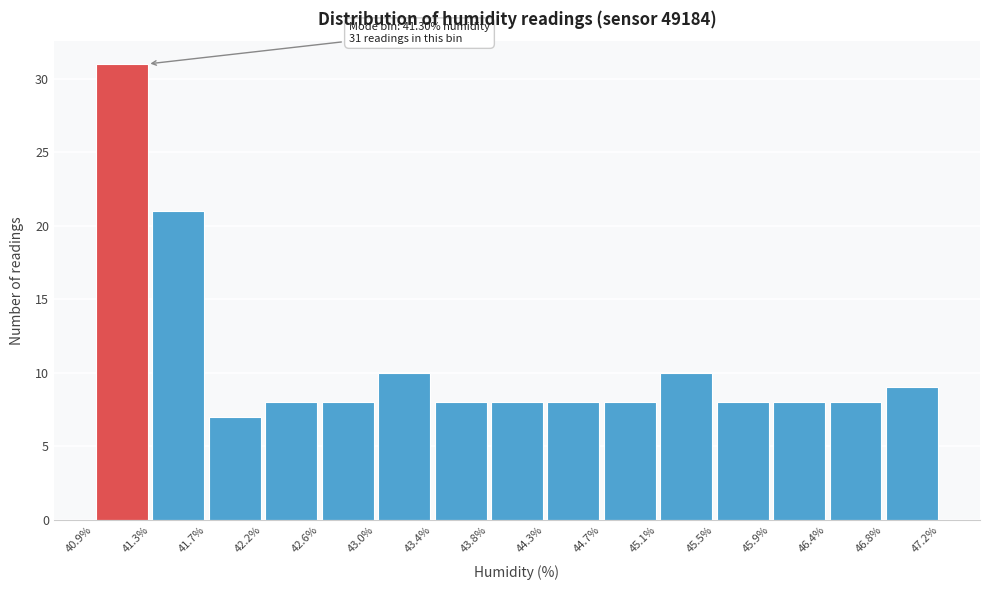

Which range on the x-axis has the tallest bar?

40.9% to 41.3%